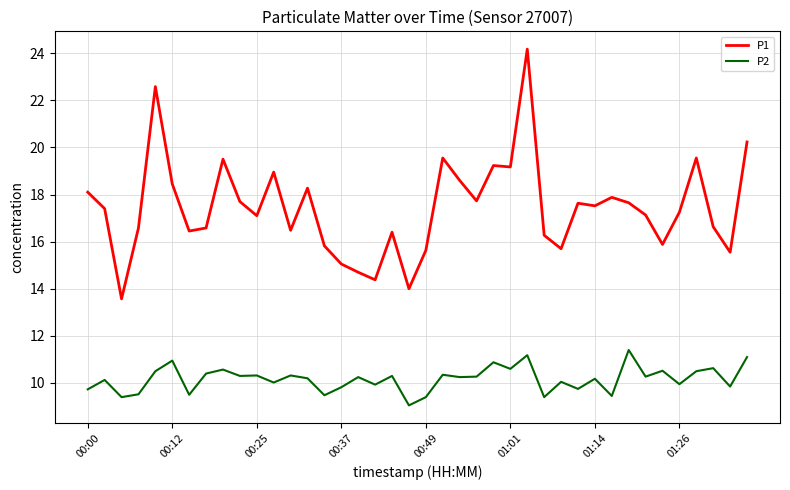

List the series in order of their peak value, highest first.

P1, P2